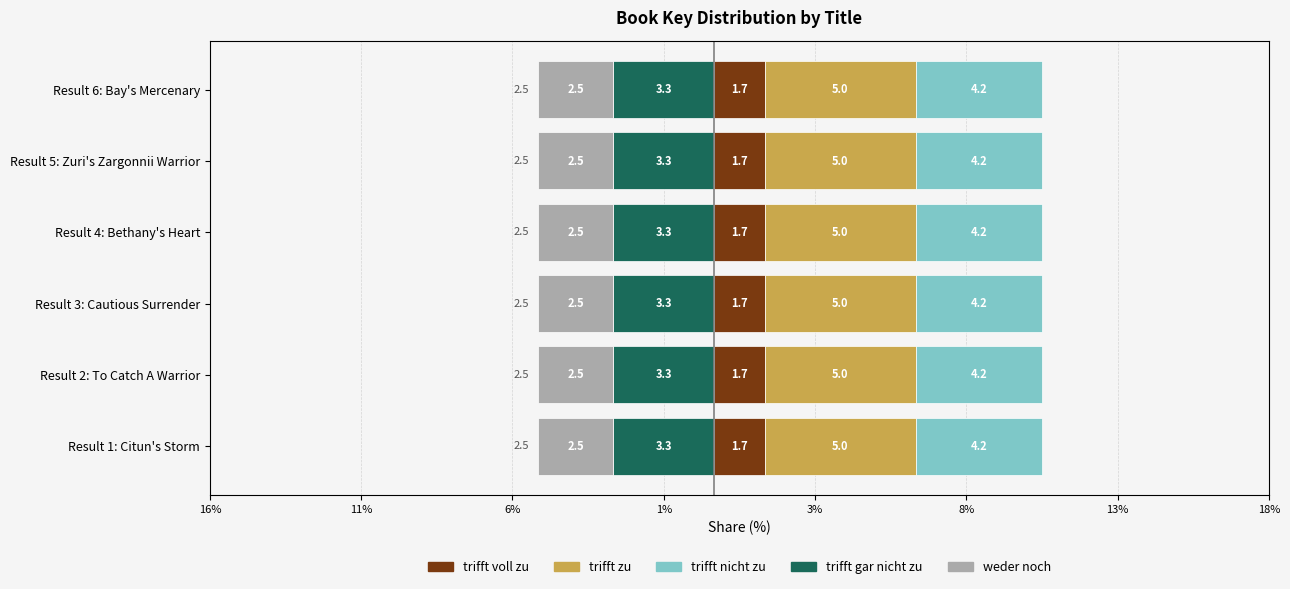

What are all the series names shown in the legend?

trifft gar nicht zu, weder noch, trifft voll zu, trifft zu, trifft nicht zu